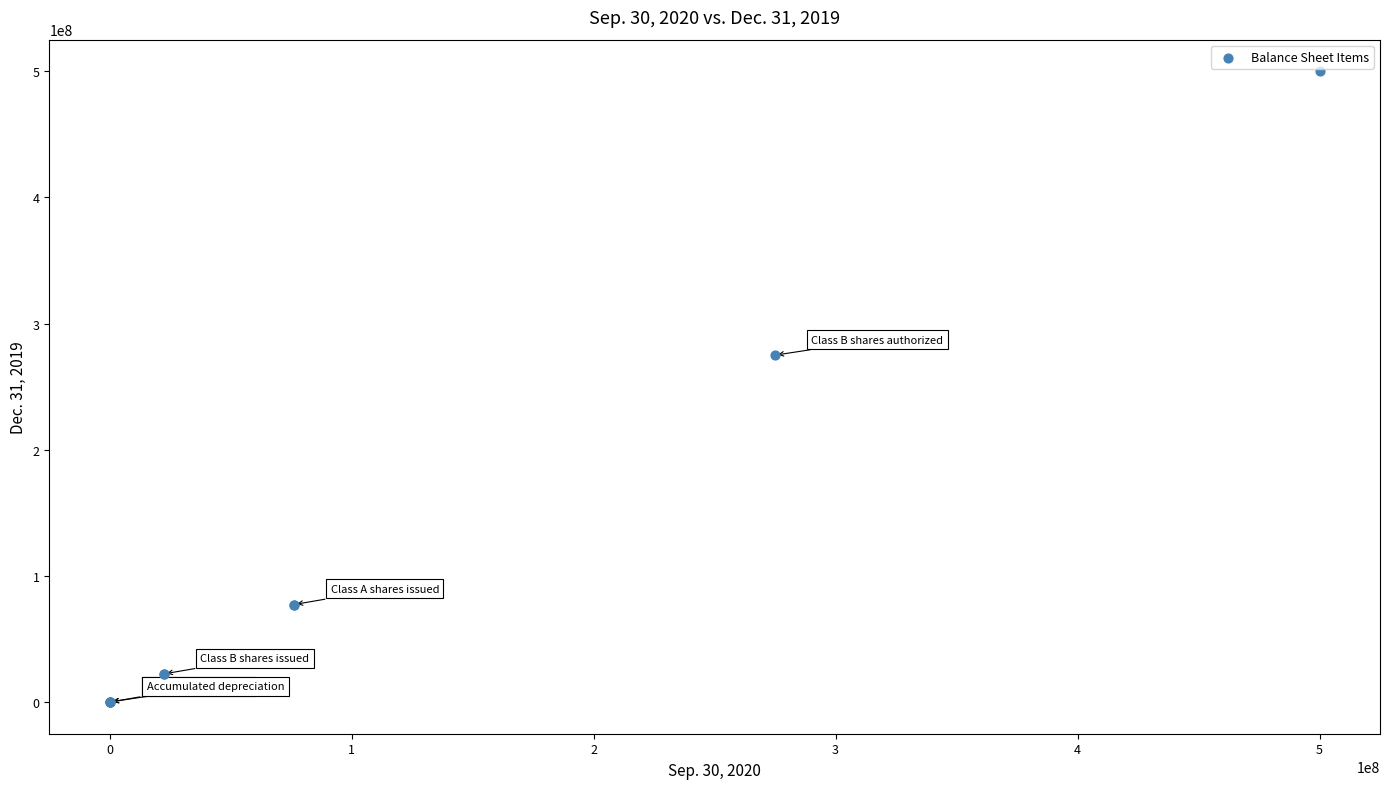

What Y value in the scatter plot is closest to 250000000?

275000000.0